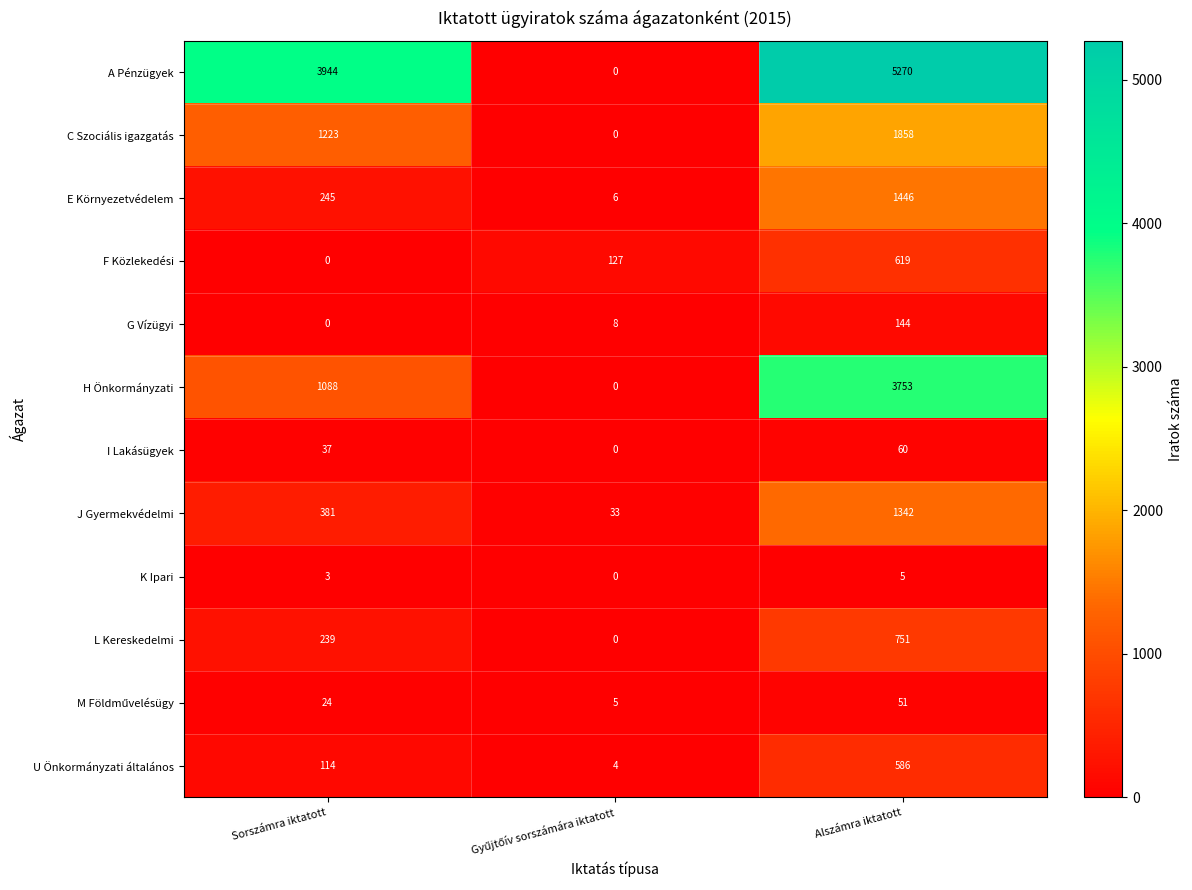

Where is E Környezetvédelem nearest to the value 726?

Sorszámra iktatott